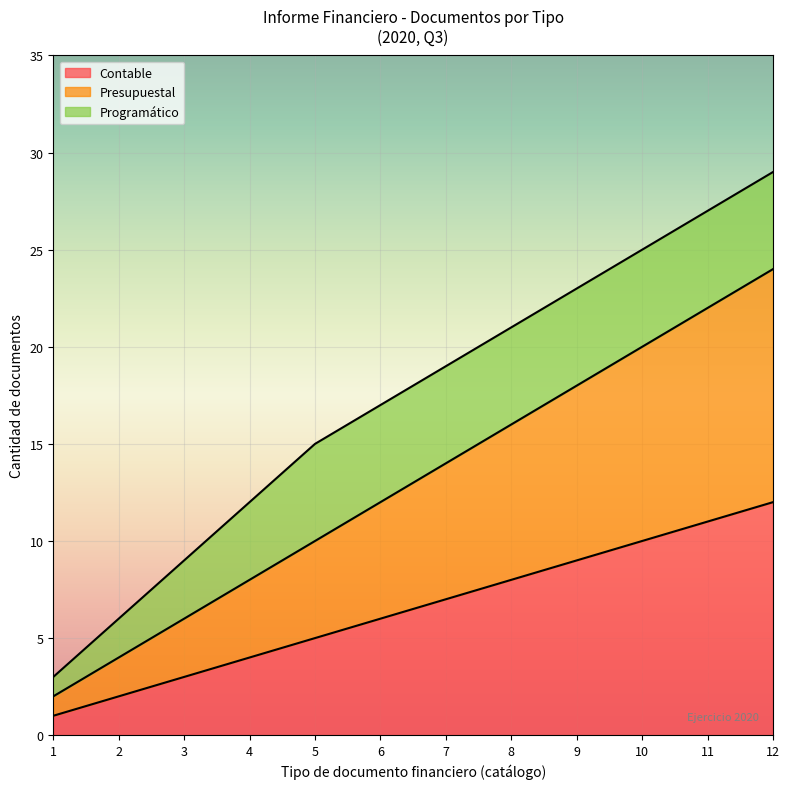

The value of Contable at 12 is 20. True or false?

False